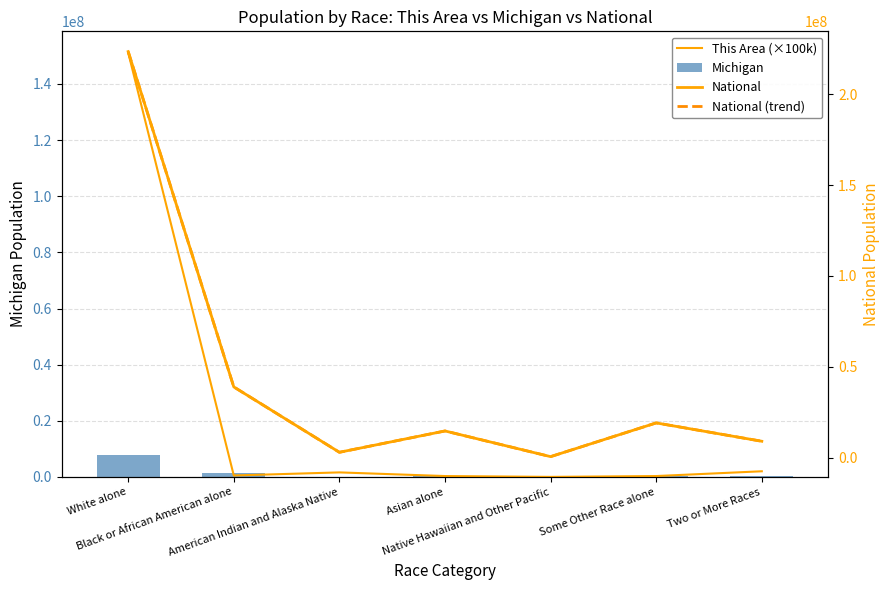

Which has a higher value, Black or African American alone or Asian alone?

Black or African American alone